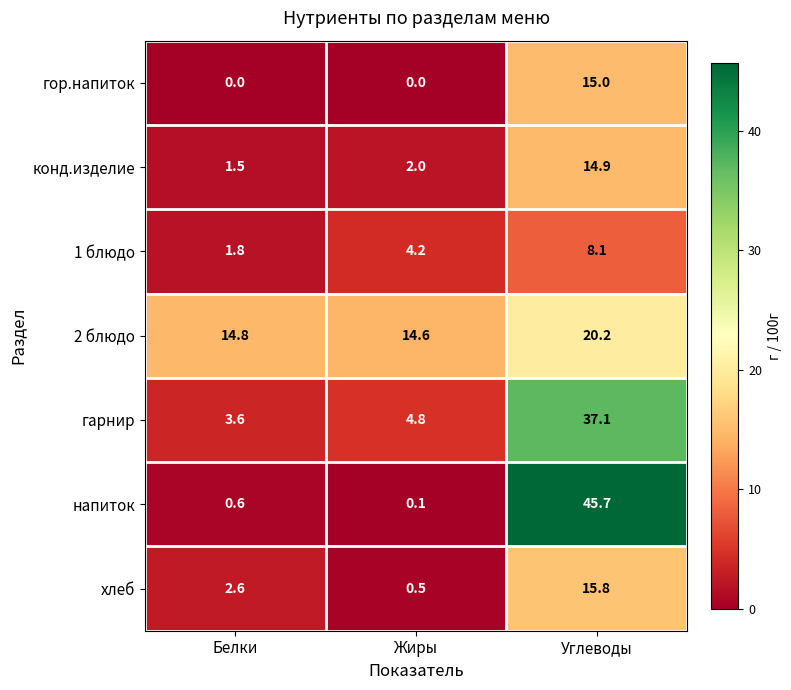

The value of 2 блюдо at Жиры is 8.5. True or false?

False